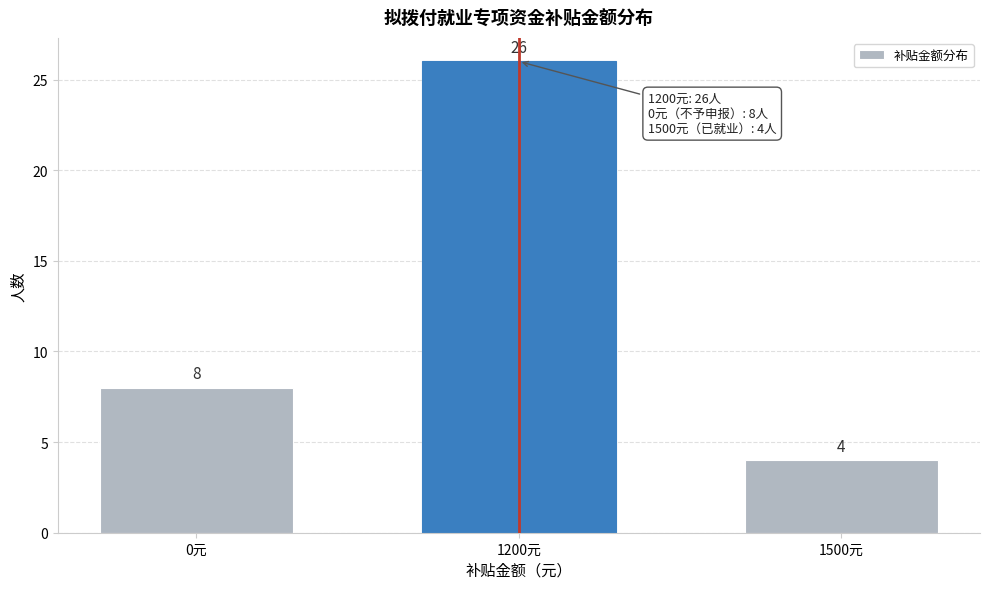

Reading left to right, list all the values displayed in this chart.

0元=8	1200元=26	1500元=4